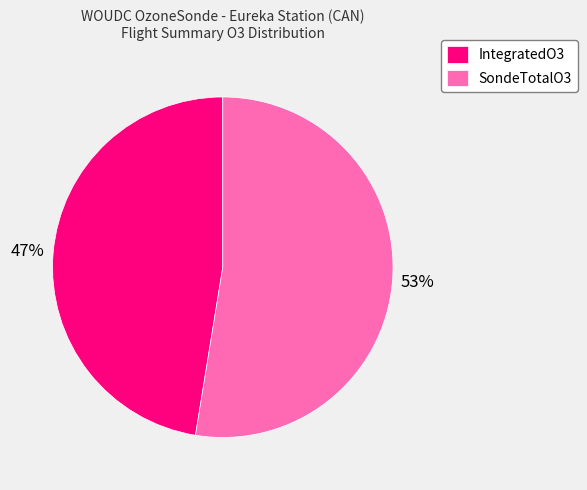

The IntegratedO3 slice represents 36% of the pie. True or false?

False